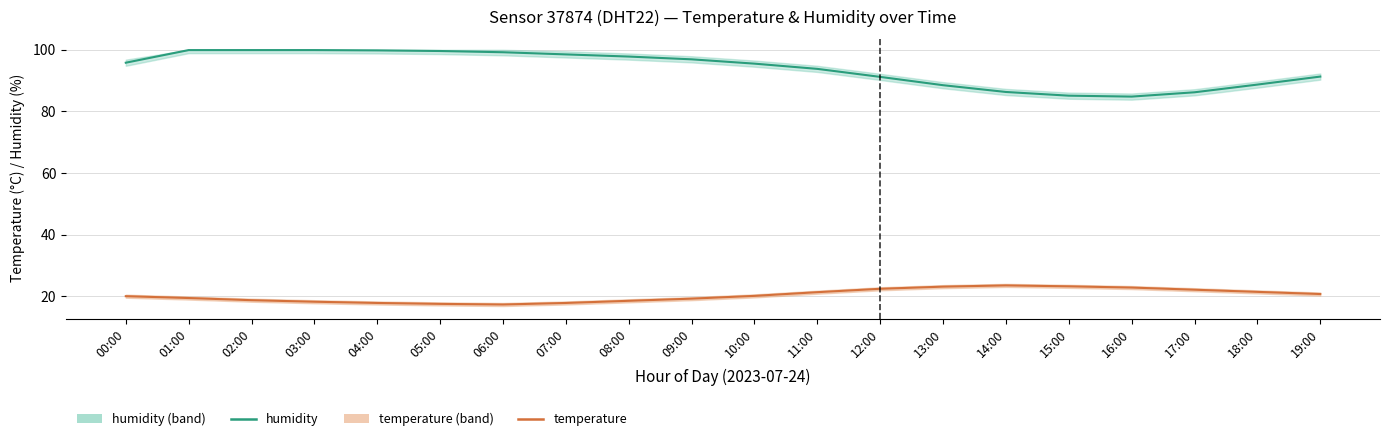

Rank the series by their maximum value, from highest to lowest.

humidity, temperature